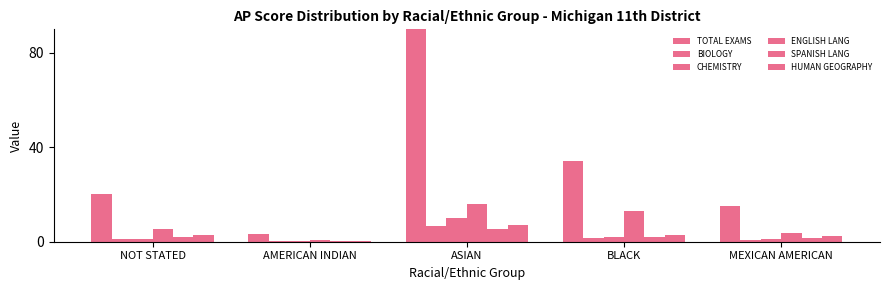

How many data points does each series have?

5